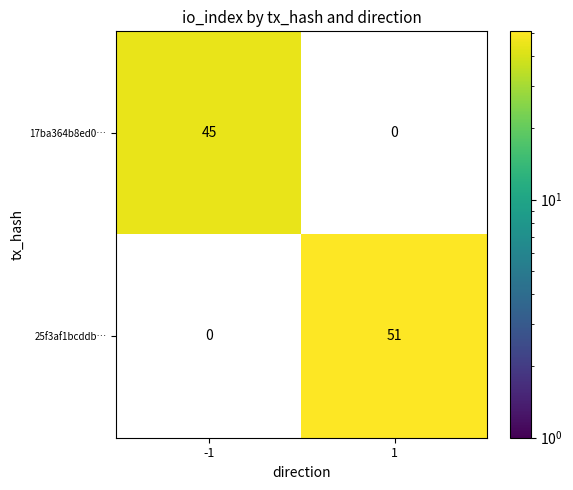

At which category does the chart reach its peak across all series?

1